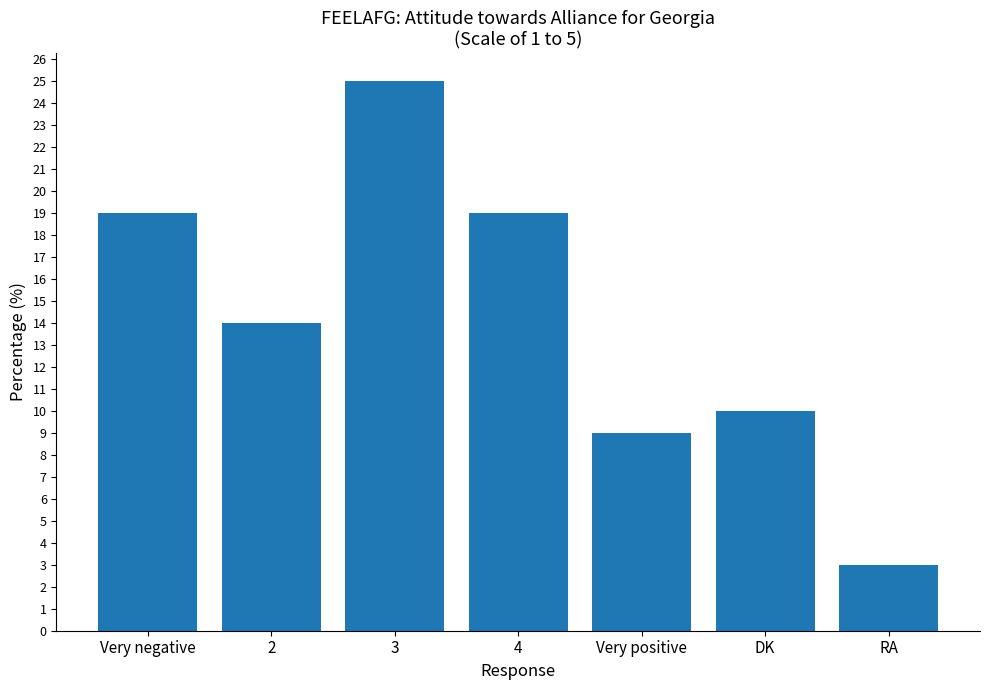

Reading left to right, what are all the values shown in this chart?

19	14	25	19	9	10	3